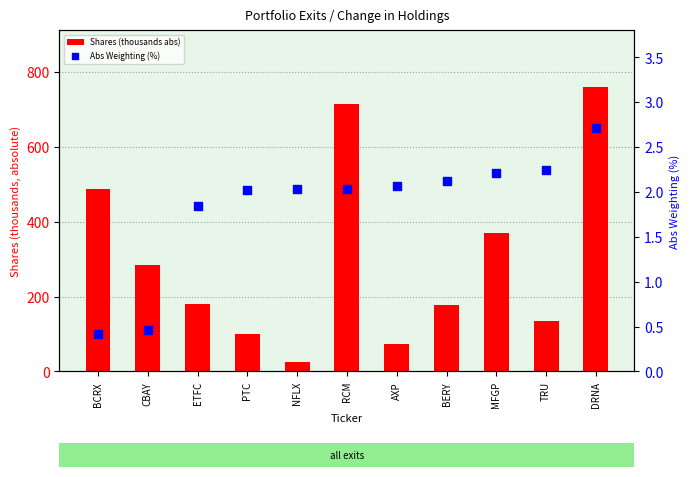

At how many categories does at least one series exceed 144?

7